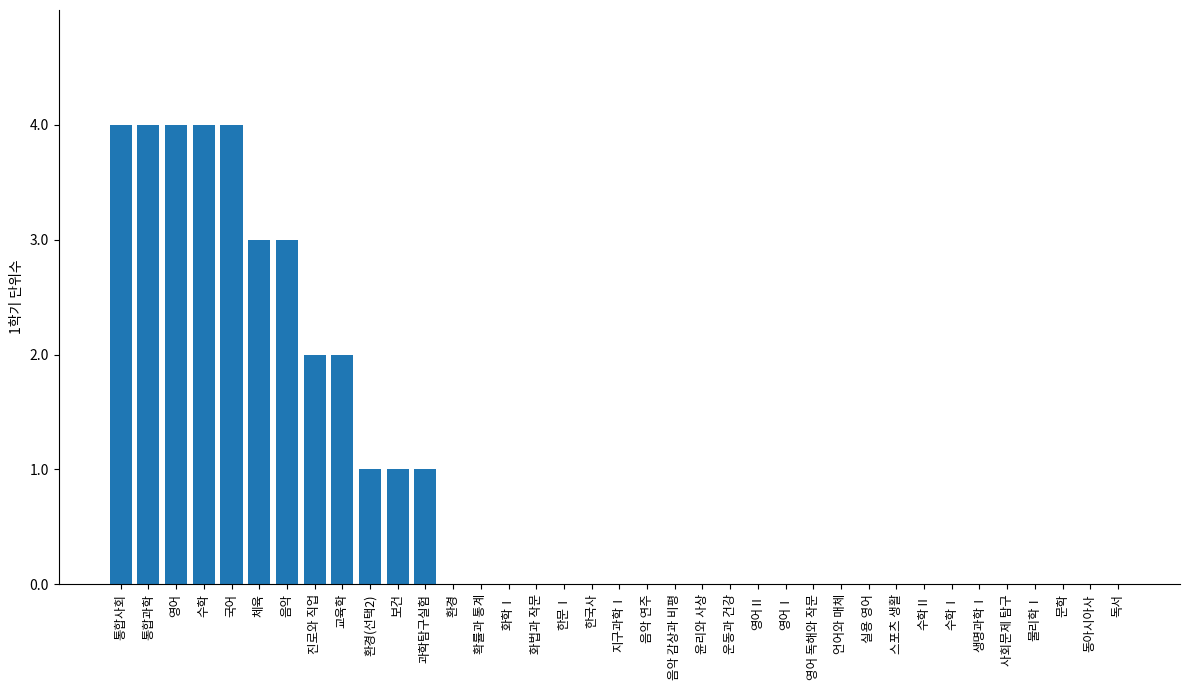

Which has a higher value, 진로와 직업 or 보건?

진로와 직업